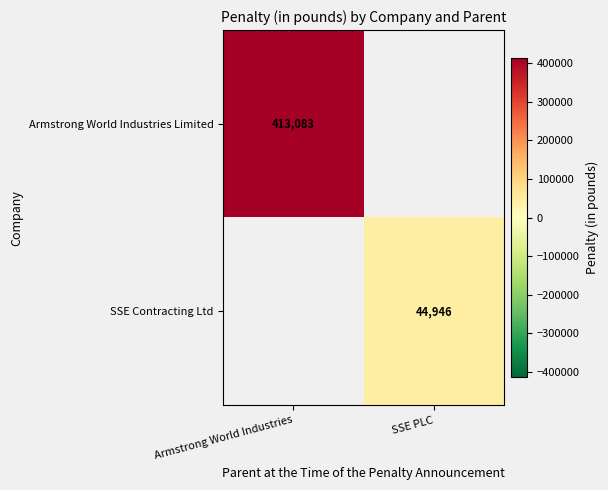

The Armstrong World Industries Limited series shows 413083 at Armstrong World Industries. True or false?

True